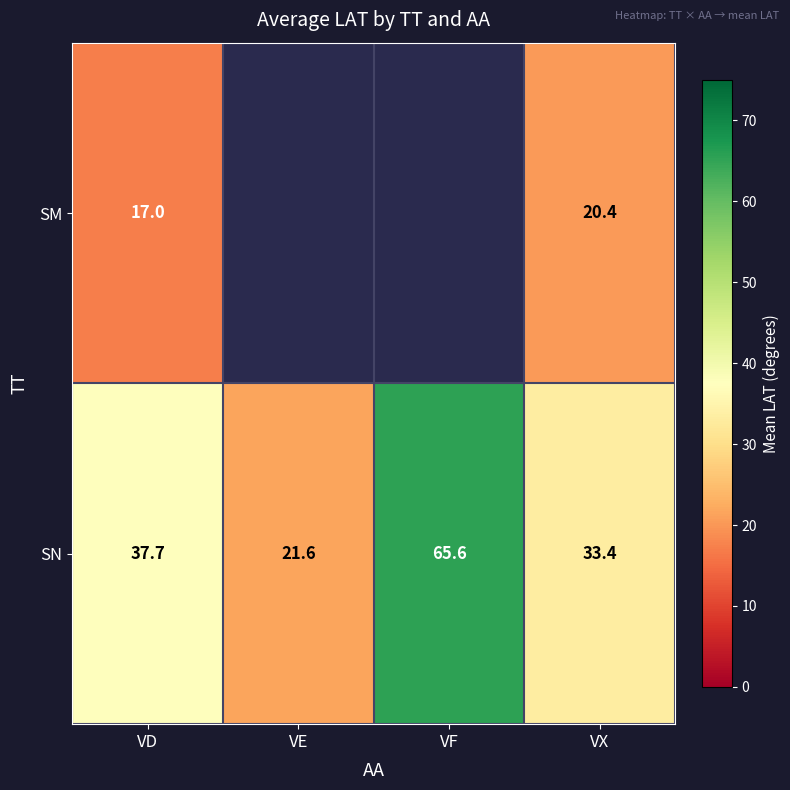

At how many categories does at least one series exceed 2?

4